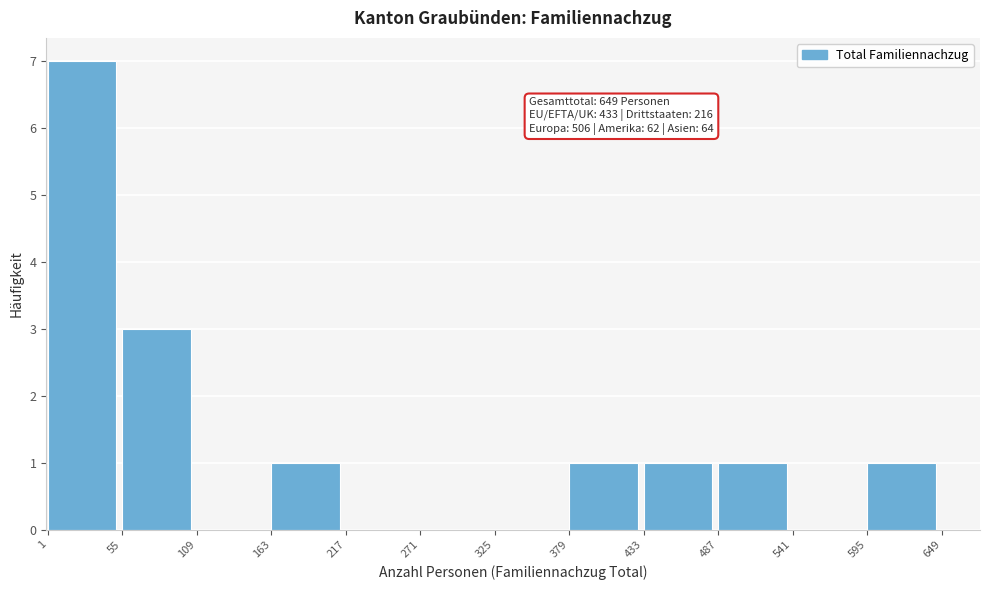

Which range on the x-axis has the tallest bar?

1 to 55